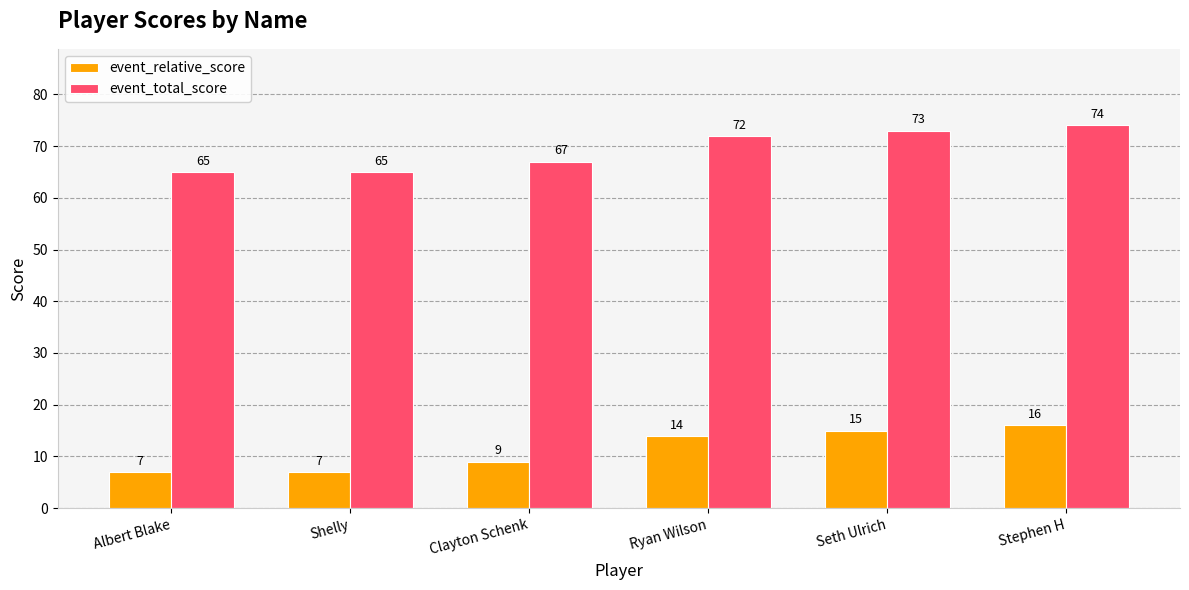

At Ryan Wilson, list the series in order from smallest to largest.

event_relative_score, event_total_score